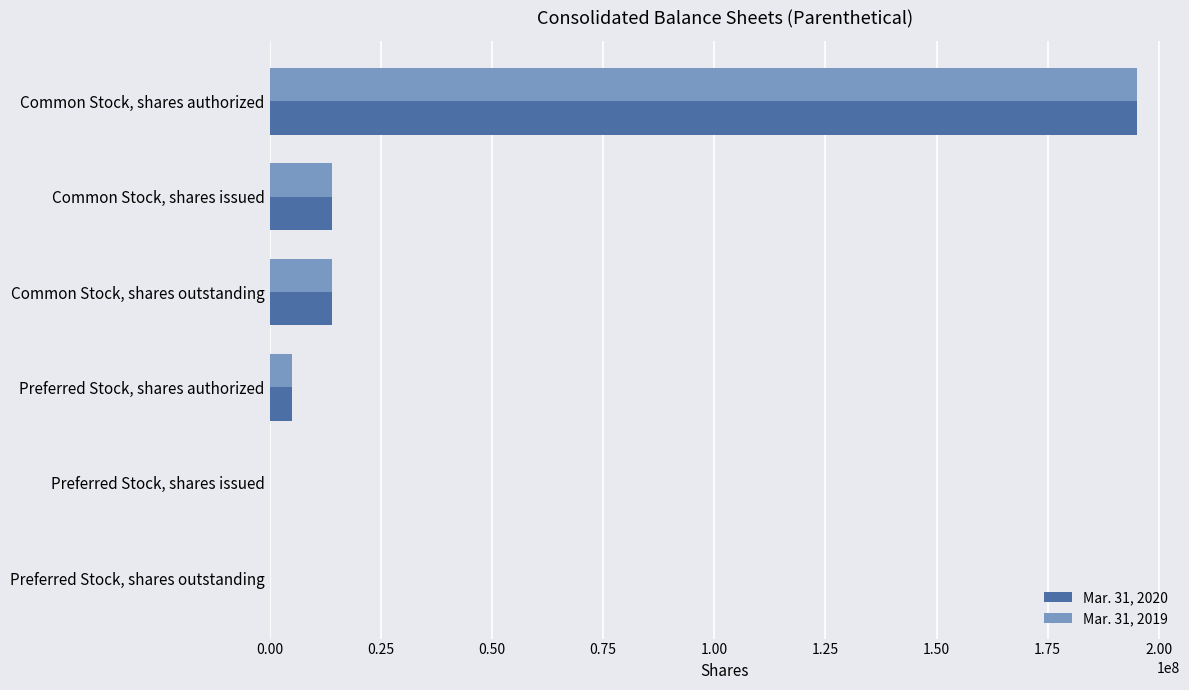

At which label does Mar. 31, 2020 reach its peak?

Common Stock, shares authorized